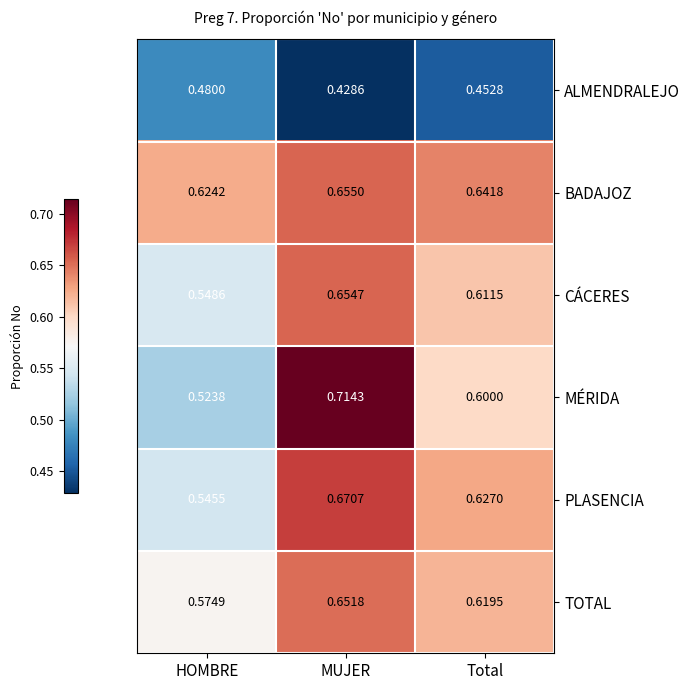

Rank the series by their maximum value, from lowest to highest.

ALMENDRALEJO, TOTAL, CÁCERES, BADAJOZ, PLASENCIA, MÉRIDA